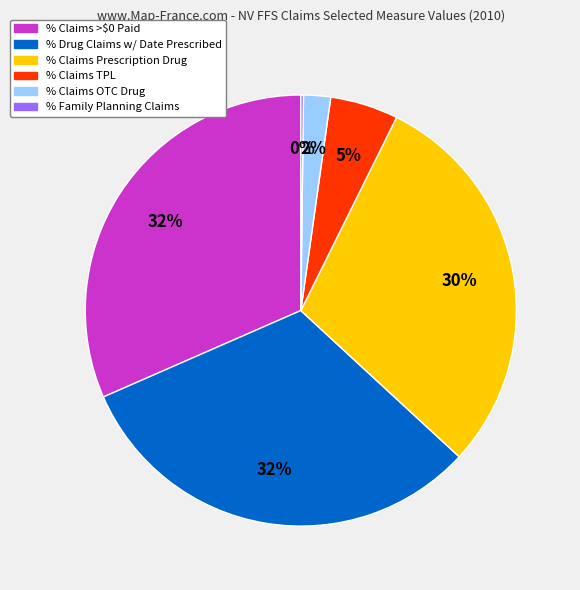

To the nearest percent, what is the average slice percentage?

17%